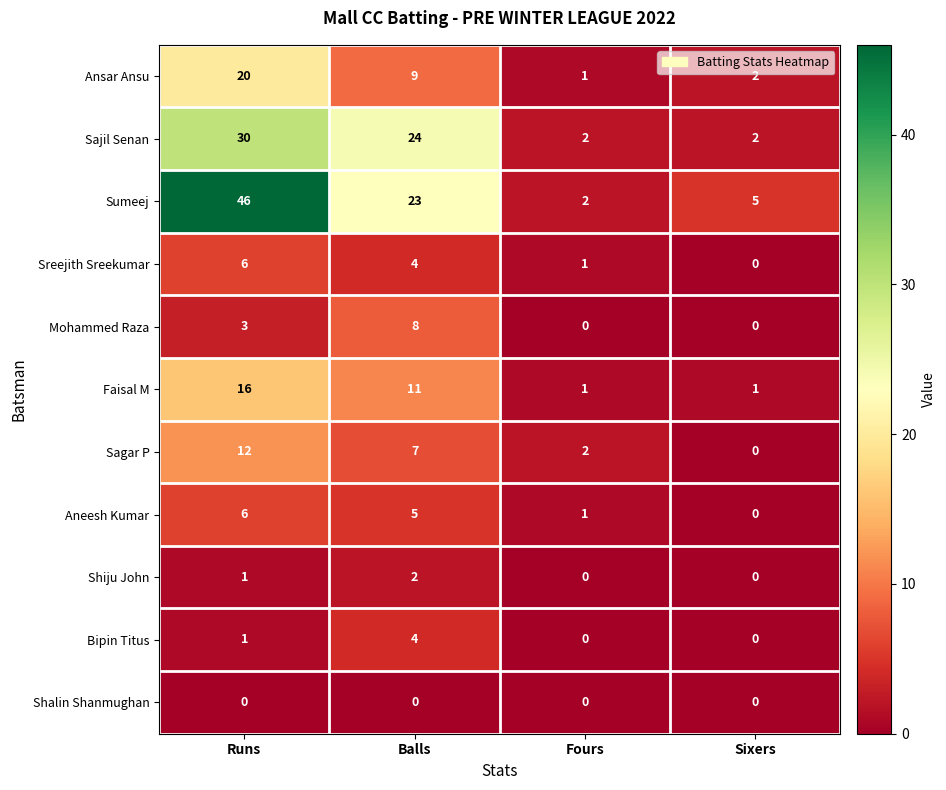

What is the average value of the Sreejith Sreekumar series?

3